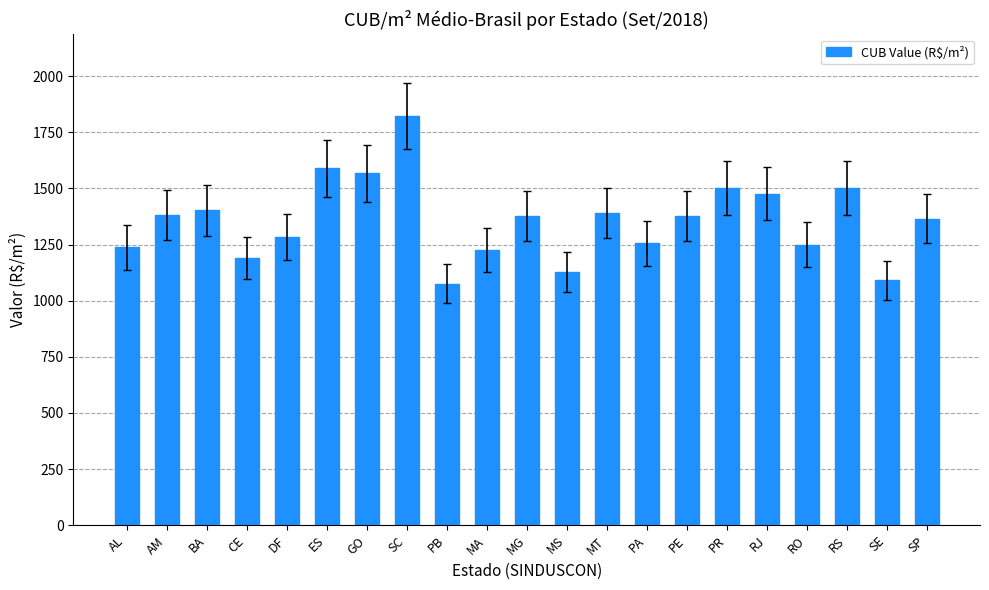

Which category has the highest value across all series?

SC